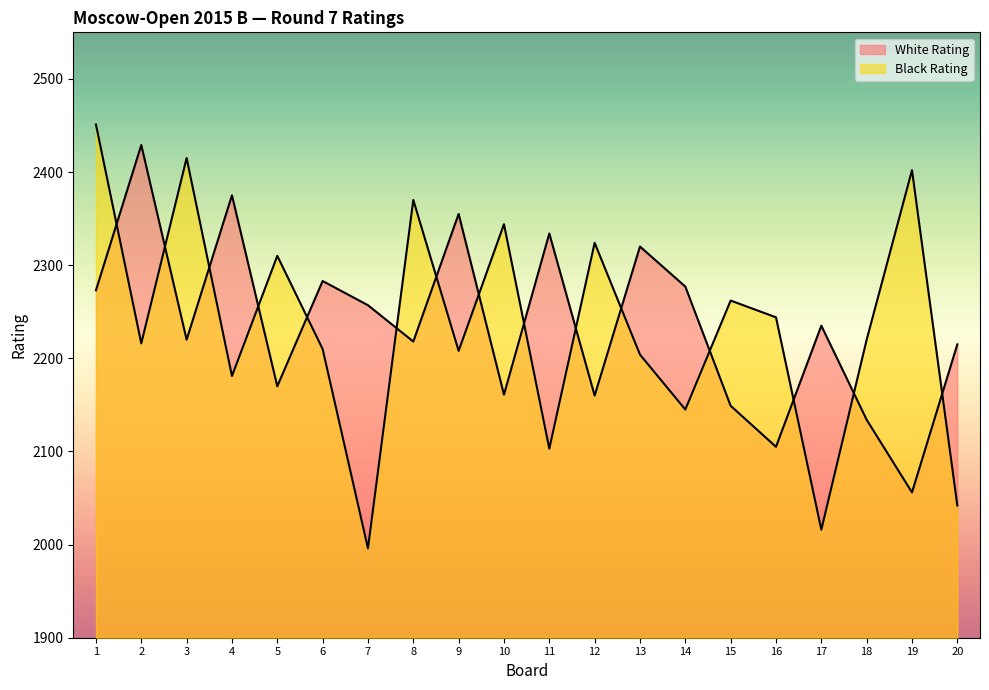

List the series in order of their peak value, lowest first.

White Rating, Black Rating